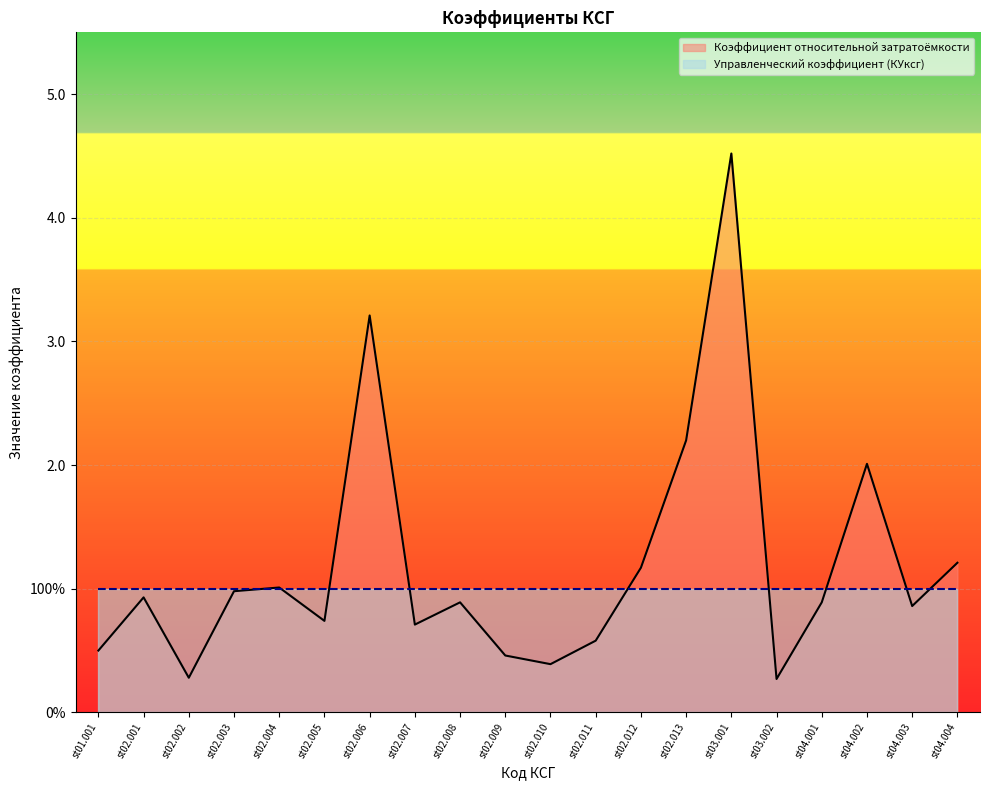

Rank the categories by value from lowest to highest.

st03.002, st02.002, st02.010, st02.009, st01.001, st02.011, st02.007, st02.005, st04.003, st02.008, st04.001, st02.001, st02.003, st02.004, st02.012, st04.004, st04.002, st02.013, st02.006, st03.001